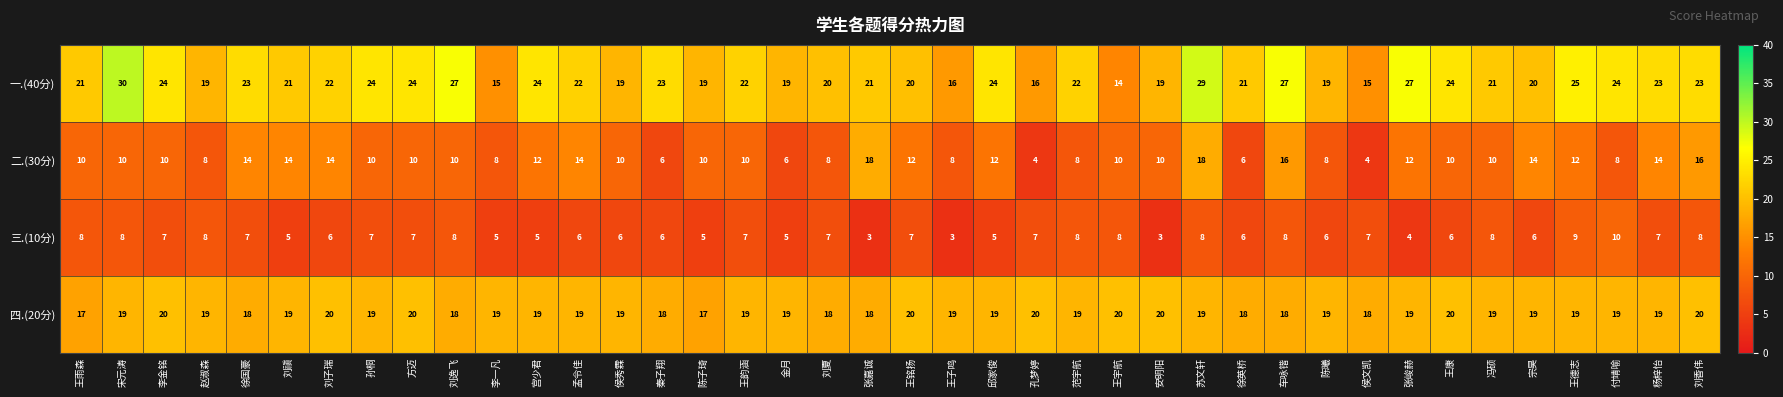

Rank the series by their average value, from highest to lowest.

一.(40分), 四.(20分), 二.(30分), 三.(10分)